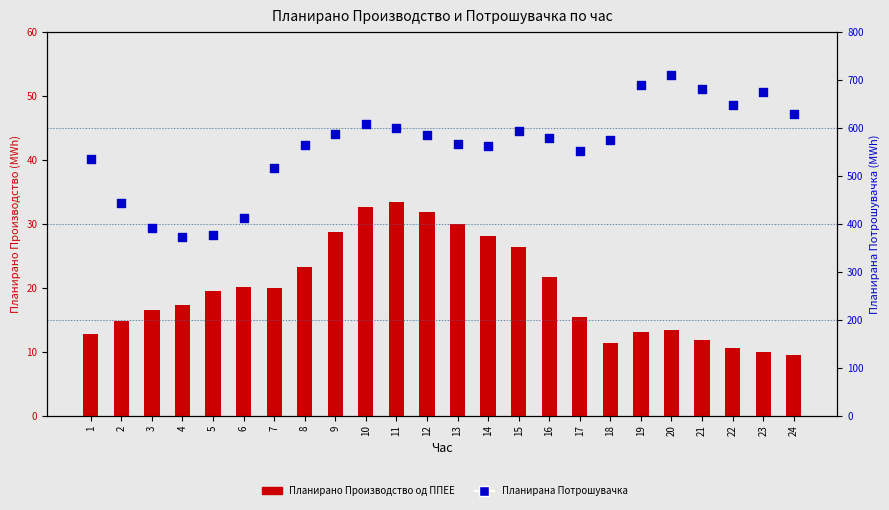

At how many categories does at least one series exceed 194?

24